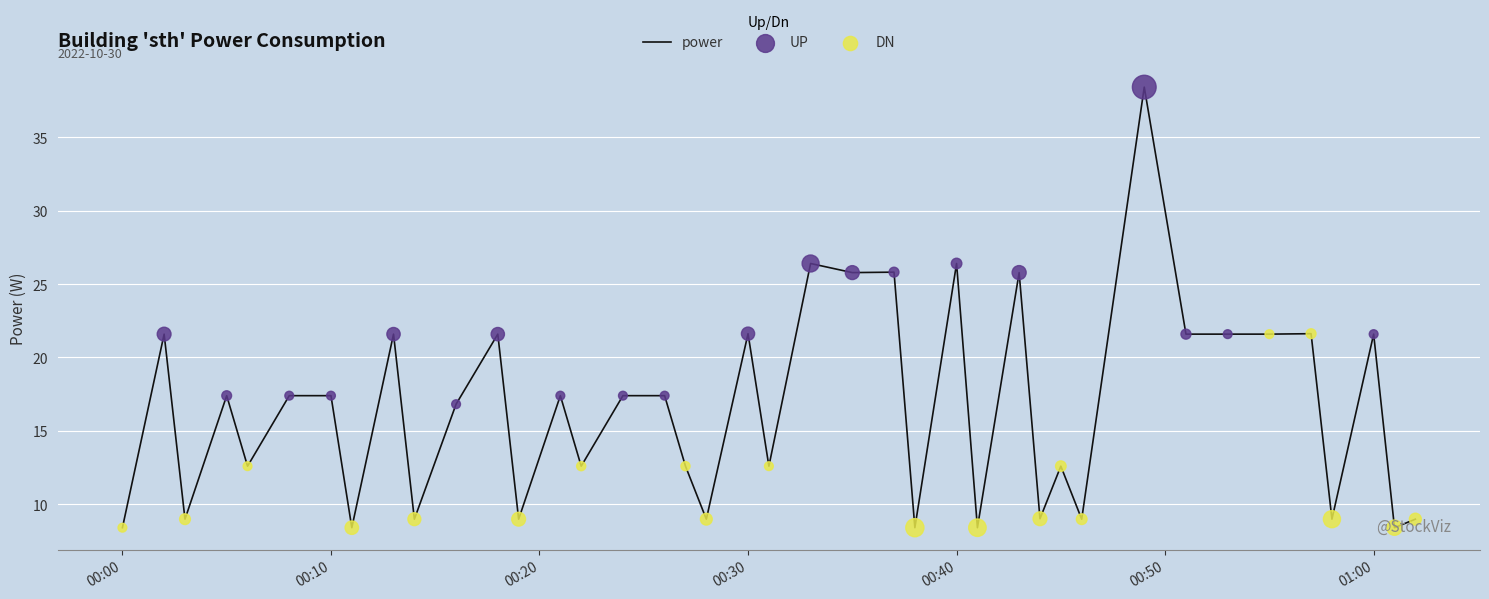

What is the difference between the maximum and minimum values?

30.0